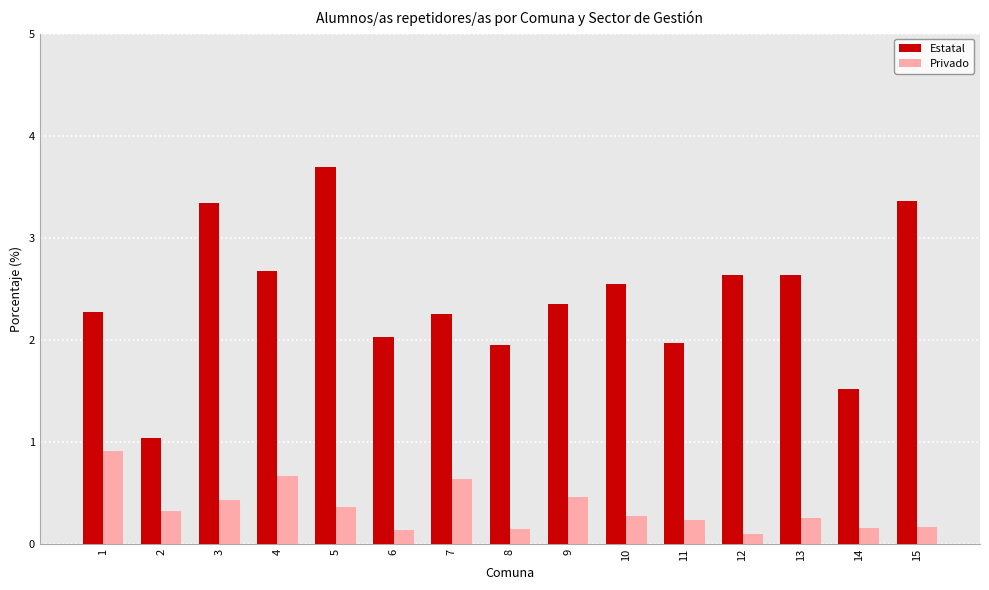

At 11, list the series in order from smallest to largest.

Privado, Estatal